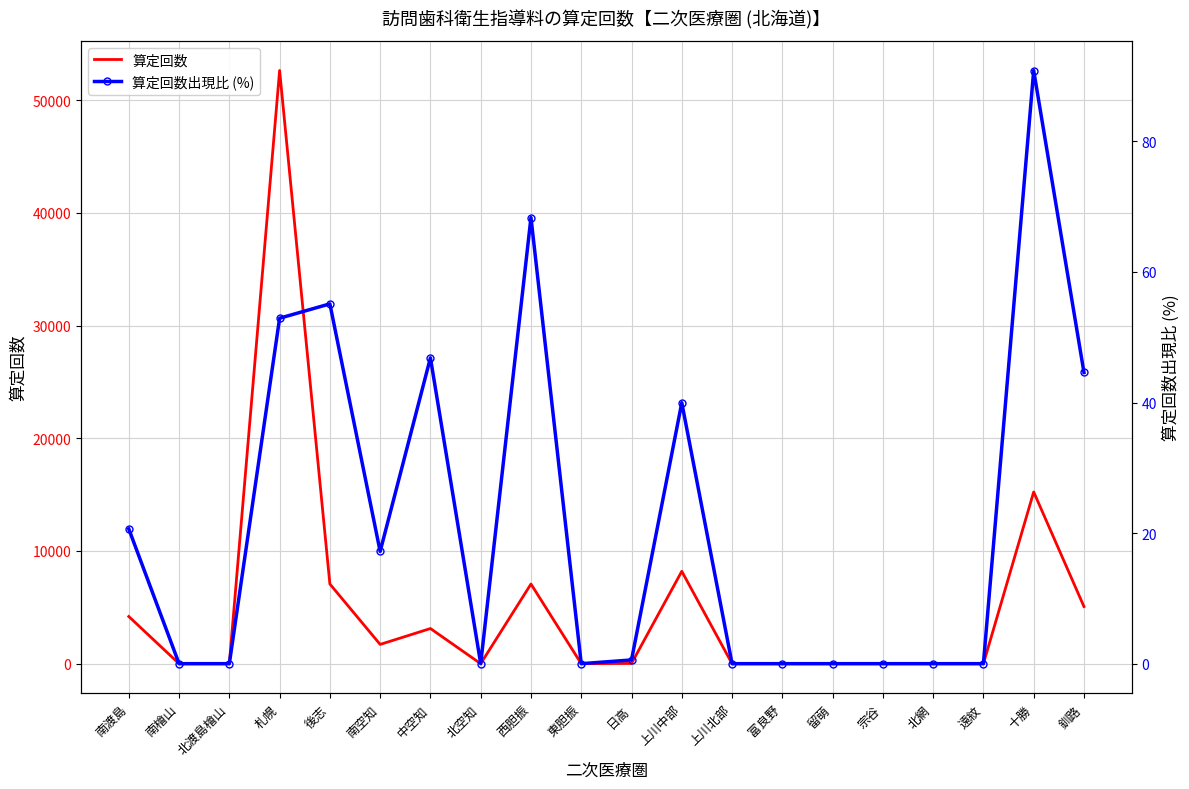

Rank the series at 南檜山 from highest to lowest value.

算定回数, 算定回数出現比 (%)